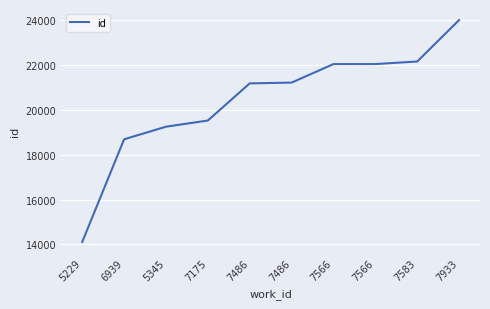

Is this an area chart (filled region under the line)?

No